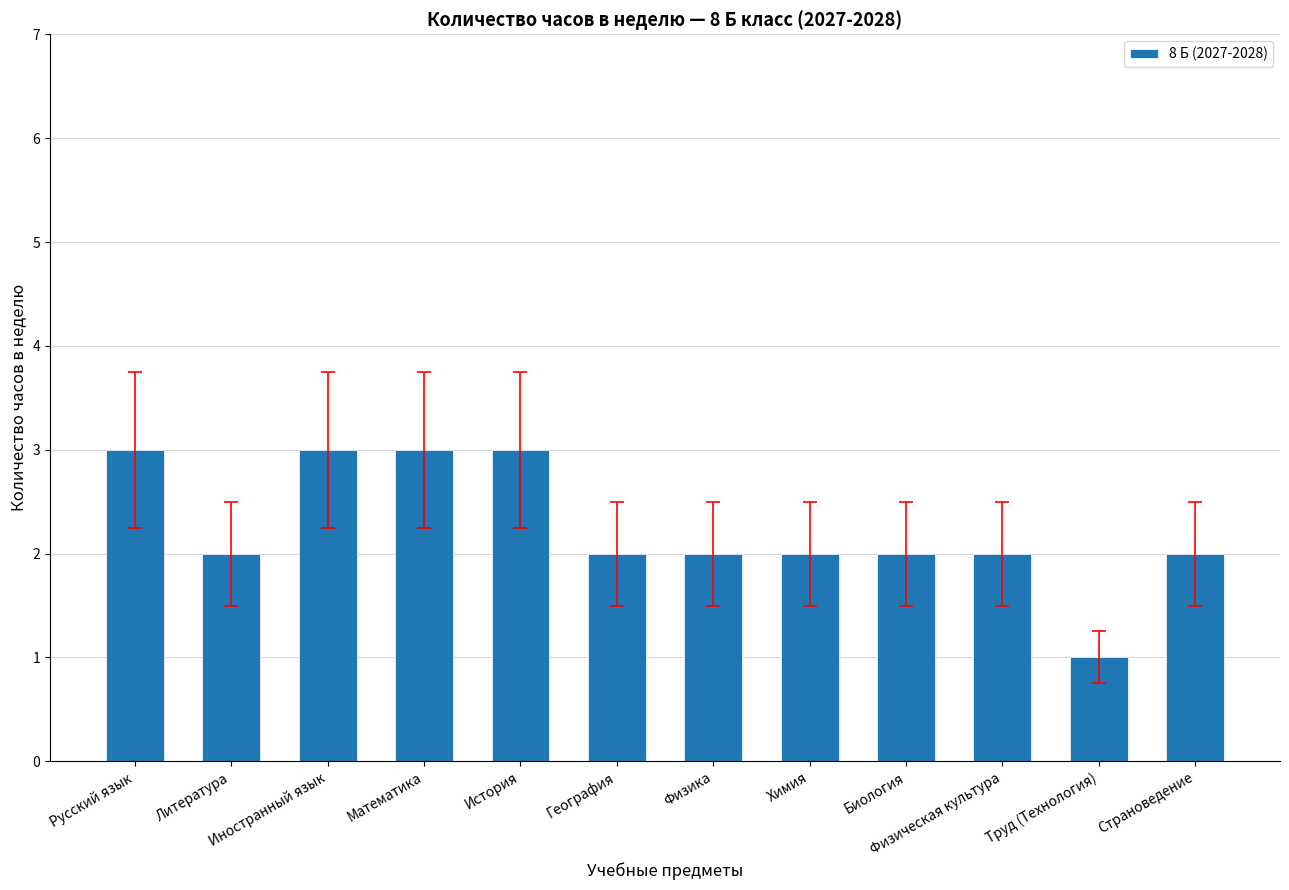

What is the label of the 12th bar from the left?

Страноведение